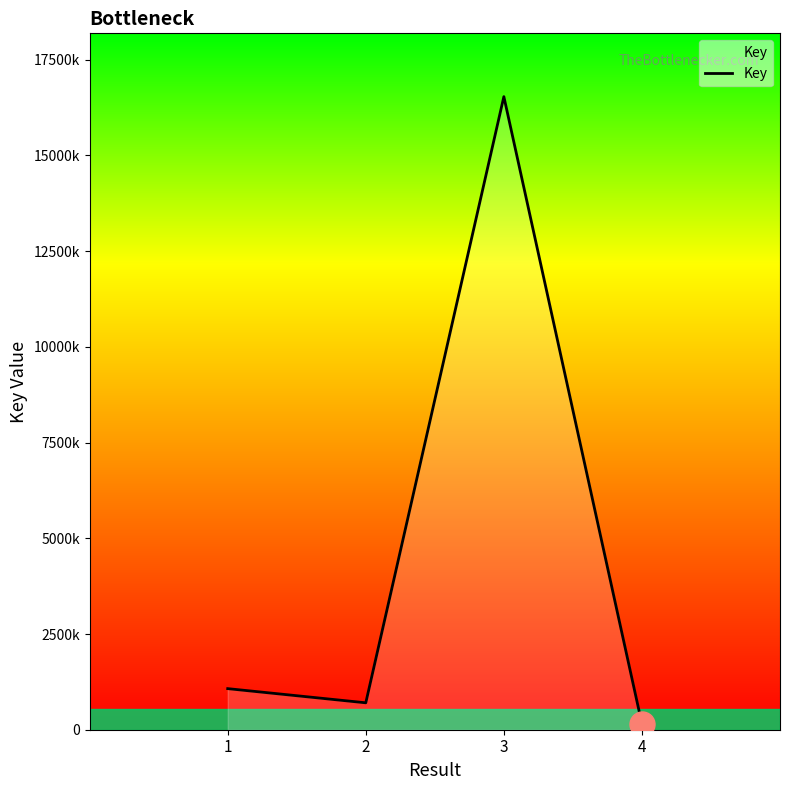

Approximately how many times larger is the value at 4 compared to 2?

0.2